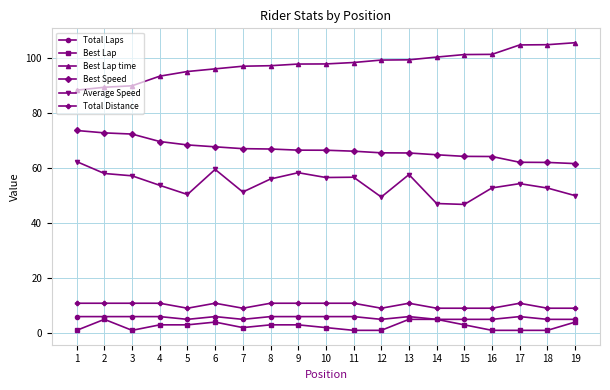

Which series has the largest range (max minus min)?

Best Lap time